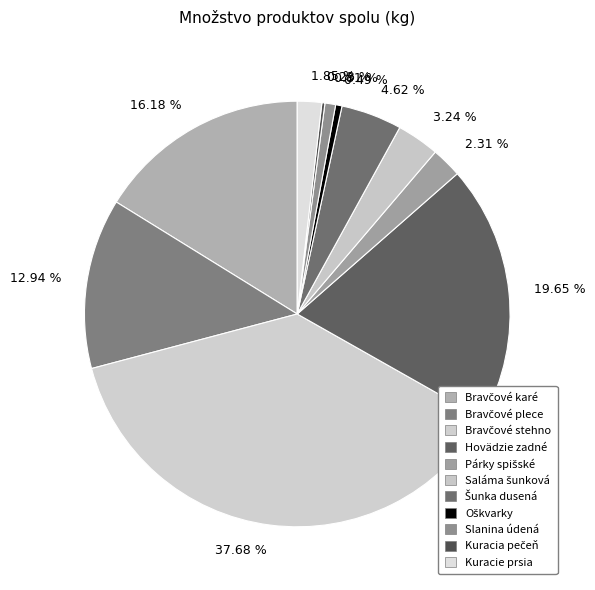

What is the ratio of the value at 1.85 % to the value at 4.62 %?

0.4